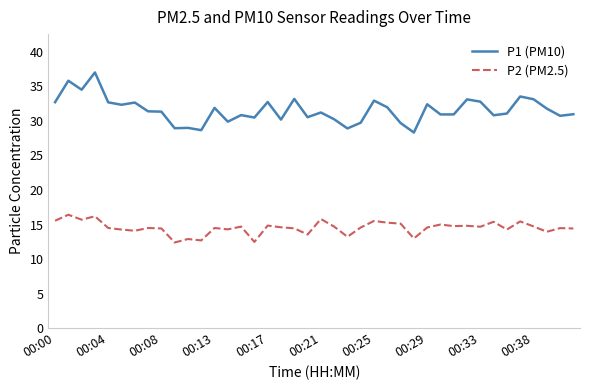

True or false: P1 (PM10) and P2 (PM2.5) intersect in this chart.

False